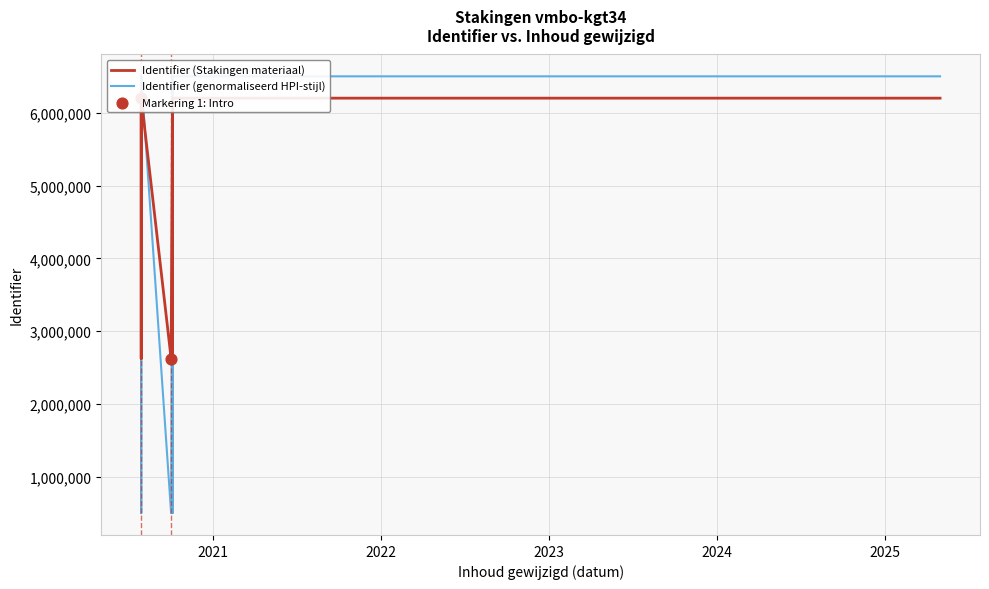

At which category is the sum across all series the highest?

2023